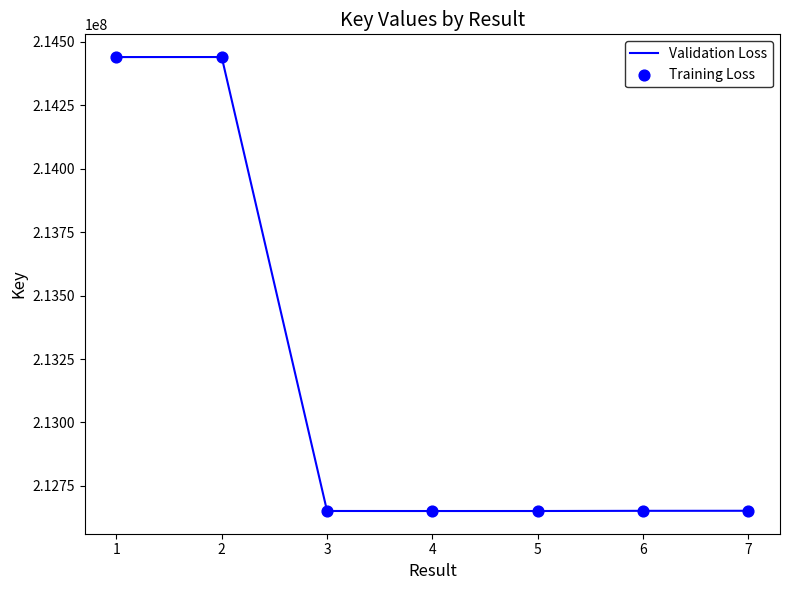

What is the change in value from 2 to 4?

-1788935